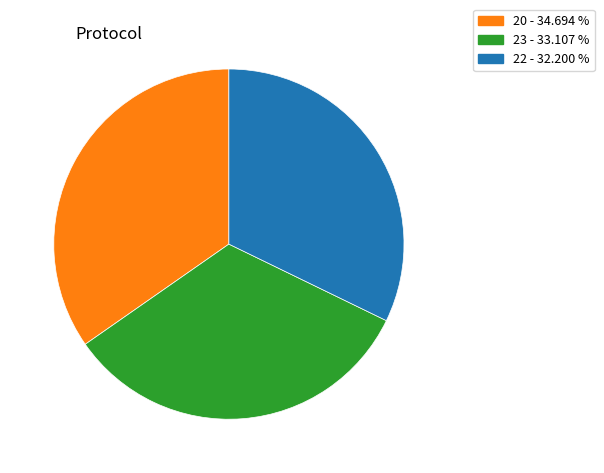

Which slice is the smallest?

22 - 32.200 %